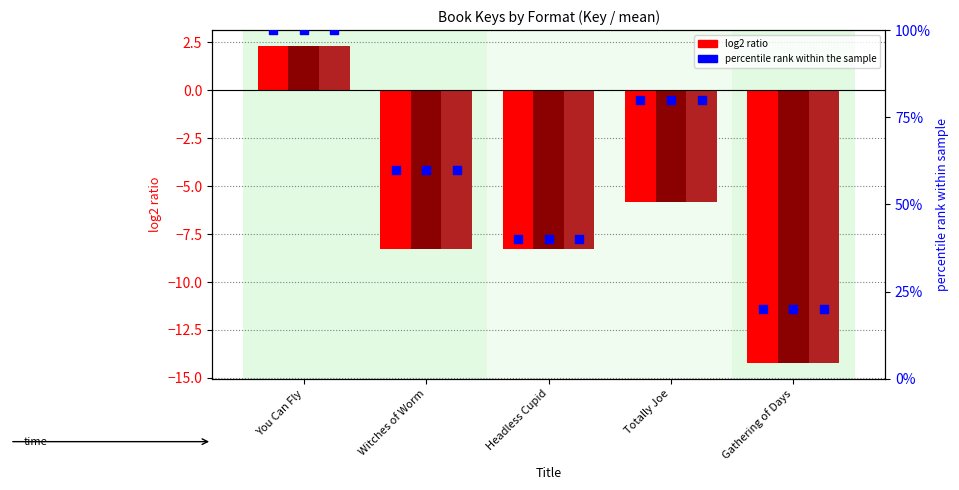

Which series reaches the maximum Y coordinate?

percentile rank (Trade Paperback)